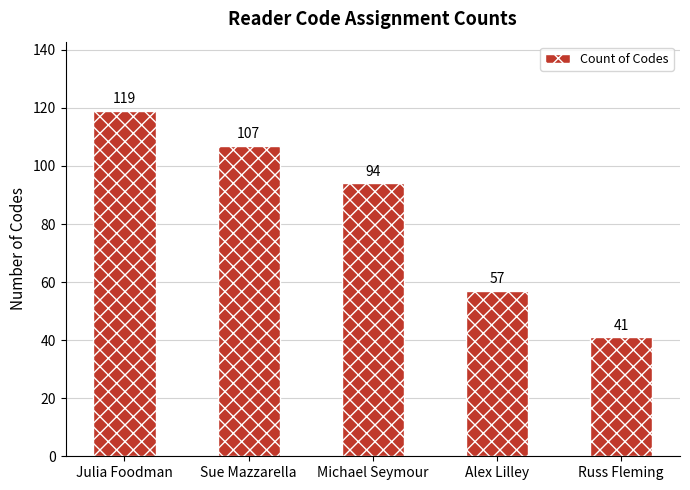

Is it true that the value at Alex Lilley is 23?

False